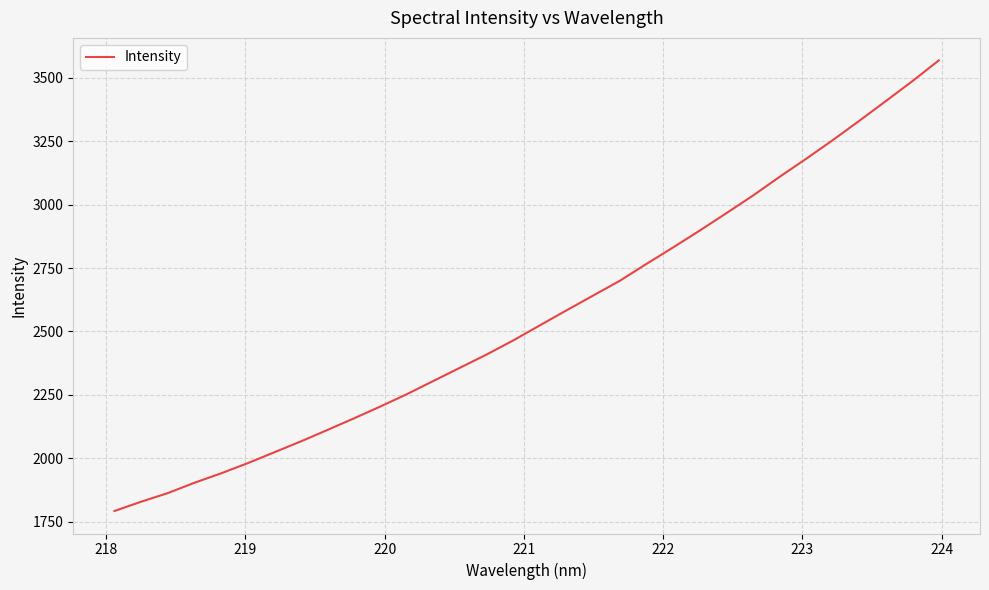

What is the average value?

2560.8